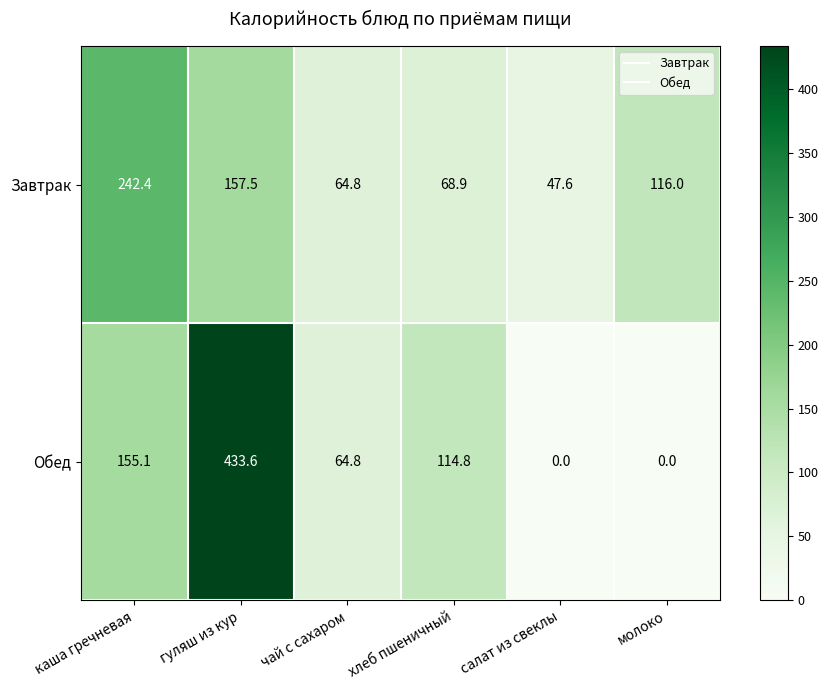

Reading left to right, what are all the values shown in this chart?

Завтрак: каша гречневая=242.4	гуляш из кур=157.5	чай с сахаром=64.8	хлеб пшеничный=68.9	салат из свеклы=47.6	молоко=116.0
Обед: каша гречневая=155.1	гуляш из кур=433.6	чай с сахаром=64.8	хлеб пшеничный=114.8	салат из свеклы=0.0	молоко=0.0